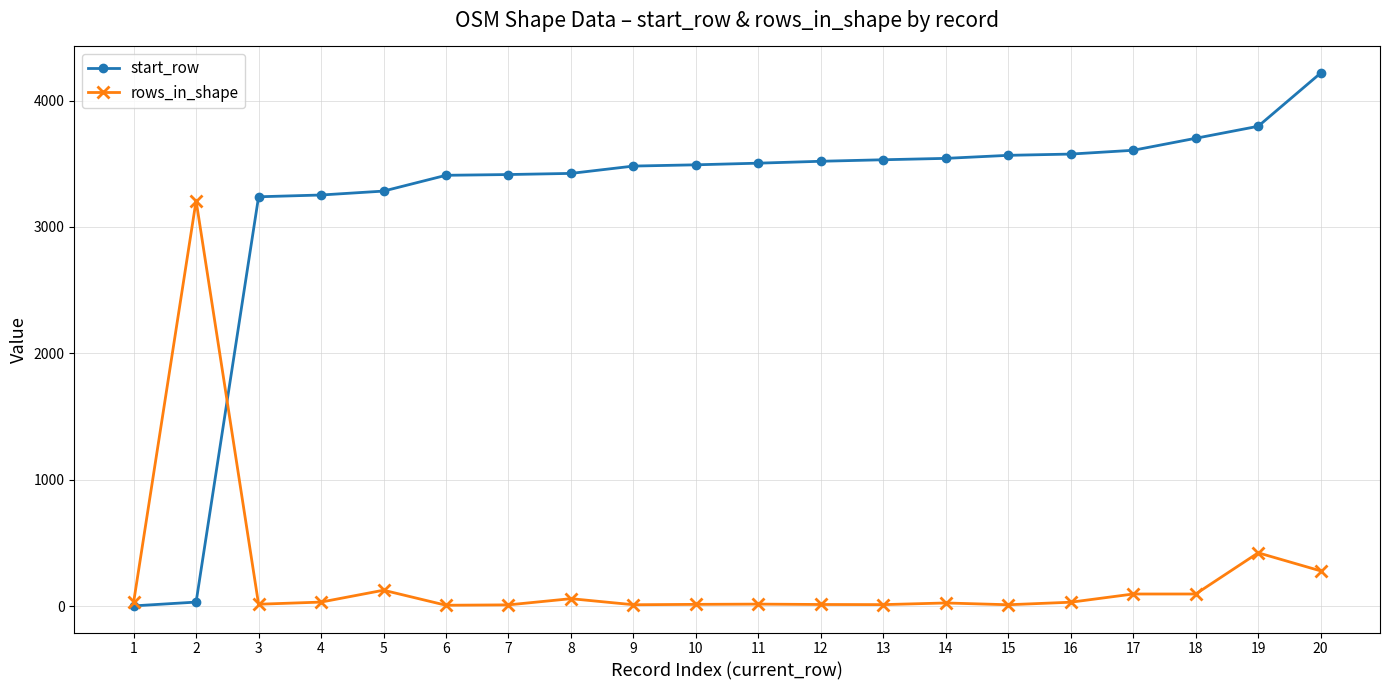

At 15, list the series in order from smallest to largest.

rows_in_shape, start_row